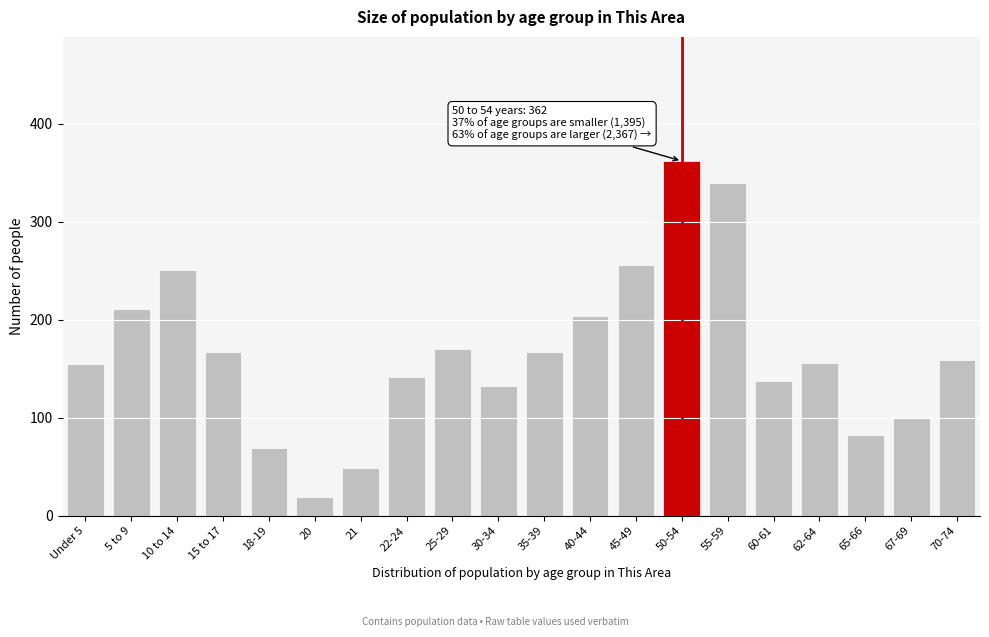

What is the difference between the maximum and second lowest values?

313